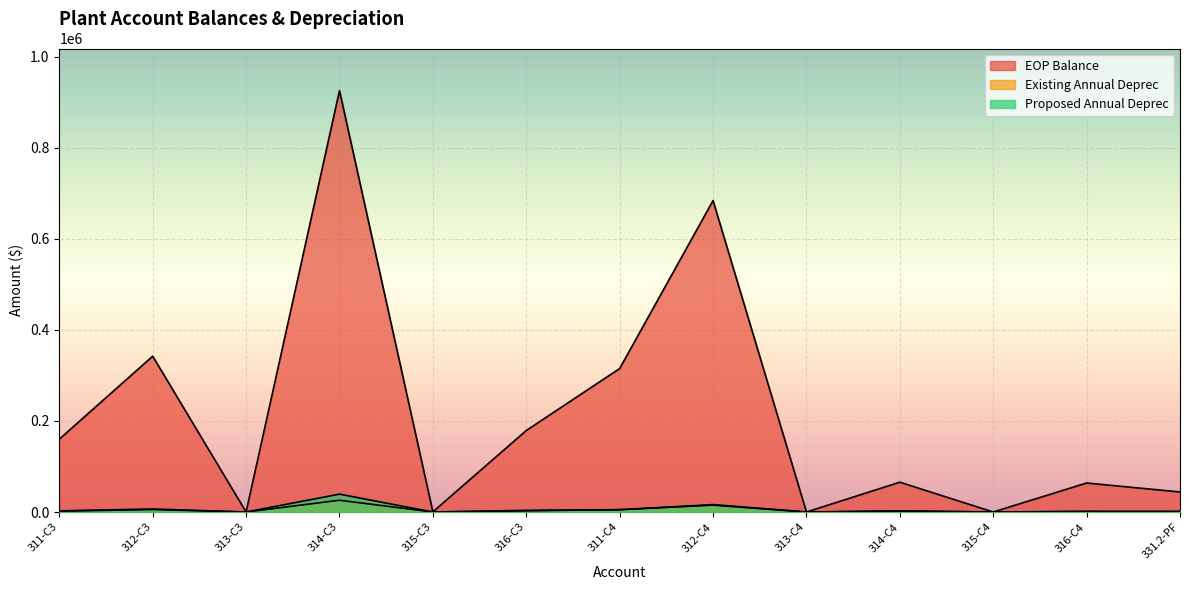

What is the difference between the second highest and minimum values in the EOP Balance series?

683740.4